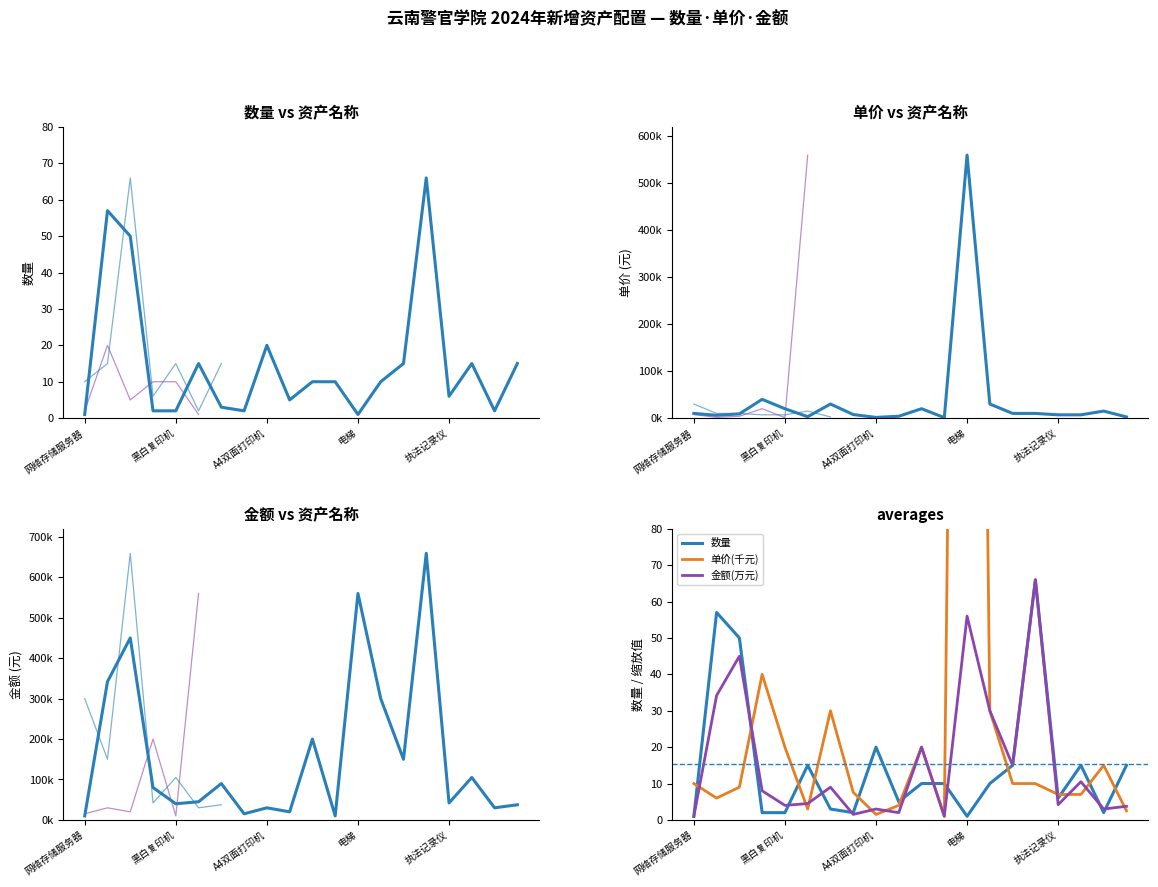

The value of 单价(千元) at 19 is 2.5. True or false?

True